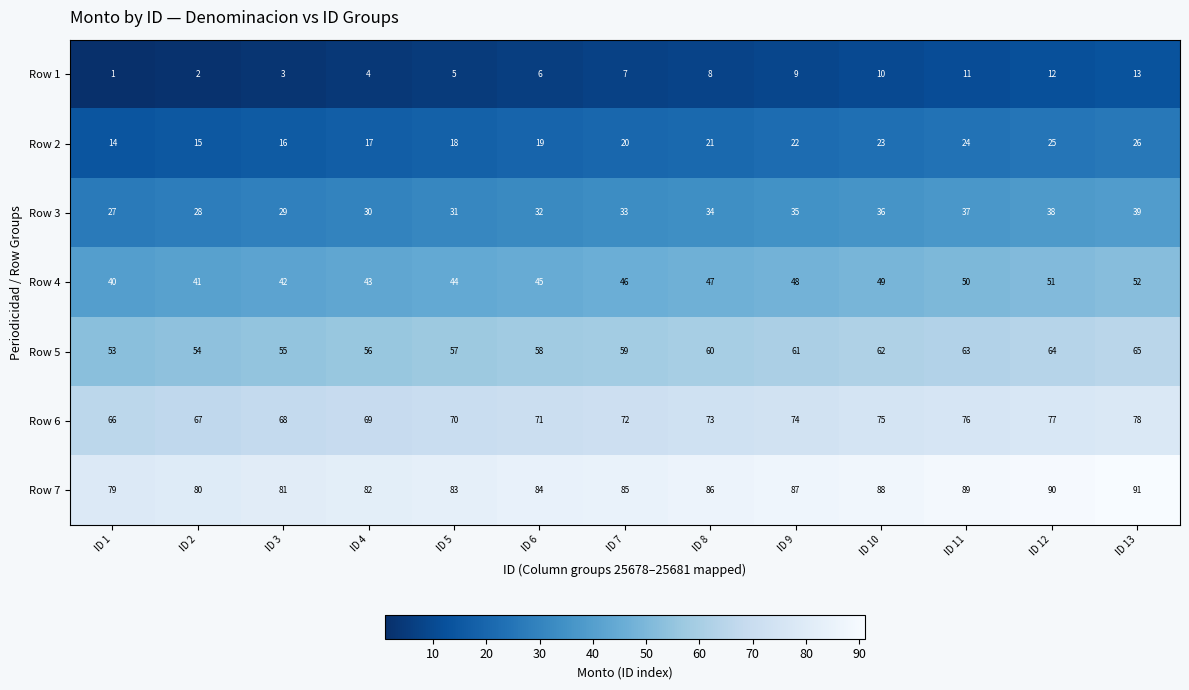

How many series are shown in this chart?

7